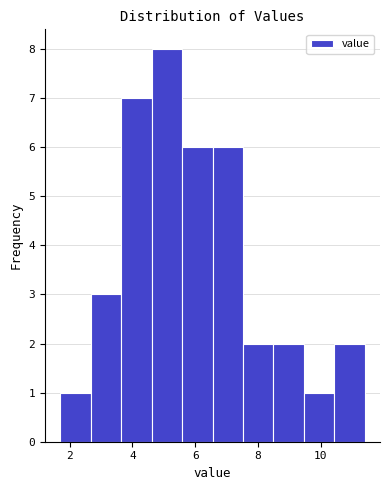

What is the height of the bar covering 2.6 to 3.6 on the x-axis? Neither the bar edges nor the heights are printed on the chart, so give them approximately, as read against the axes.

3